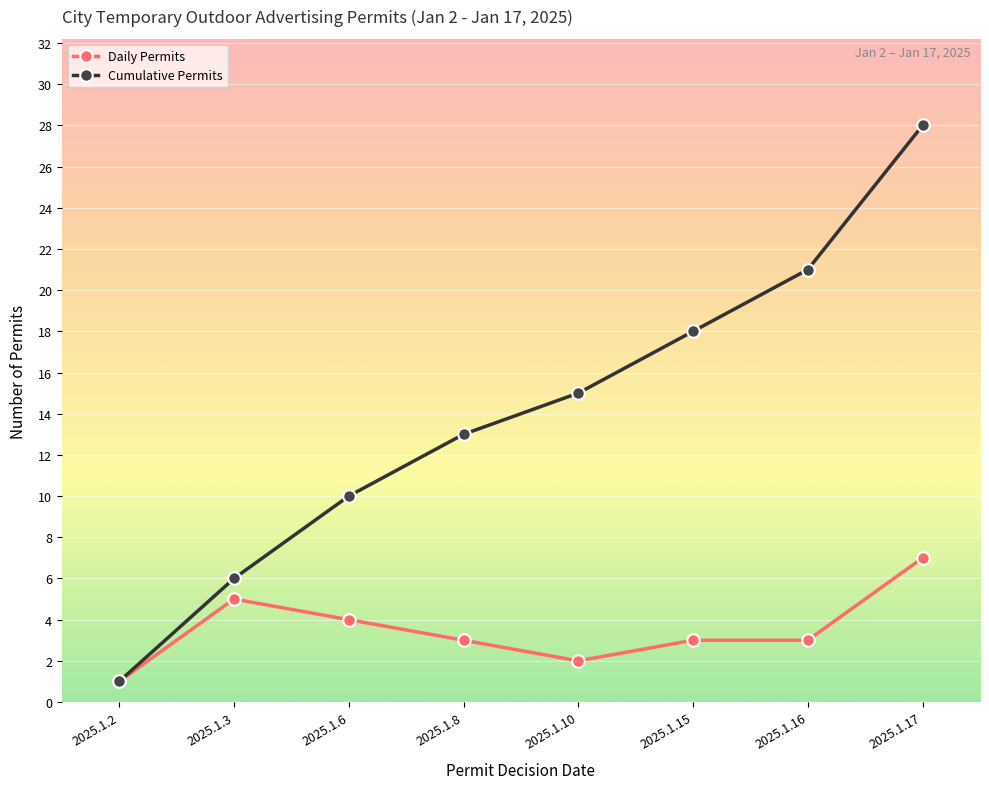

Is it true that Cumulative Permits equals 9 at 2025.1.3?

False